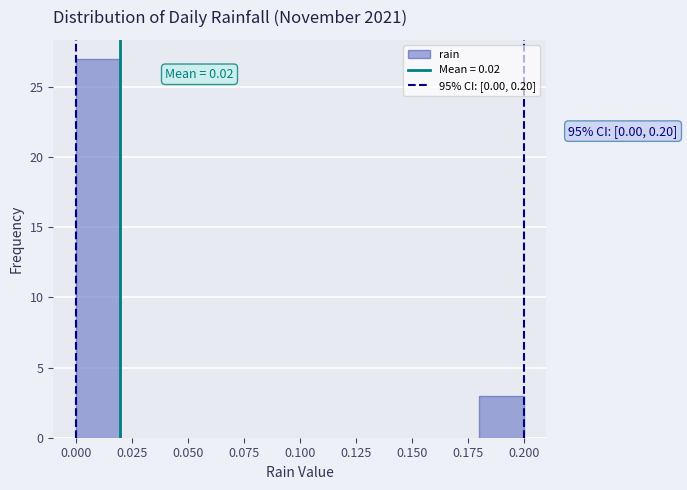

Which range on the x-axis has the tallest bar?

0.00 to 0.02